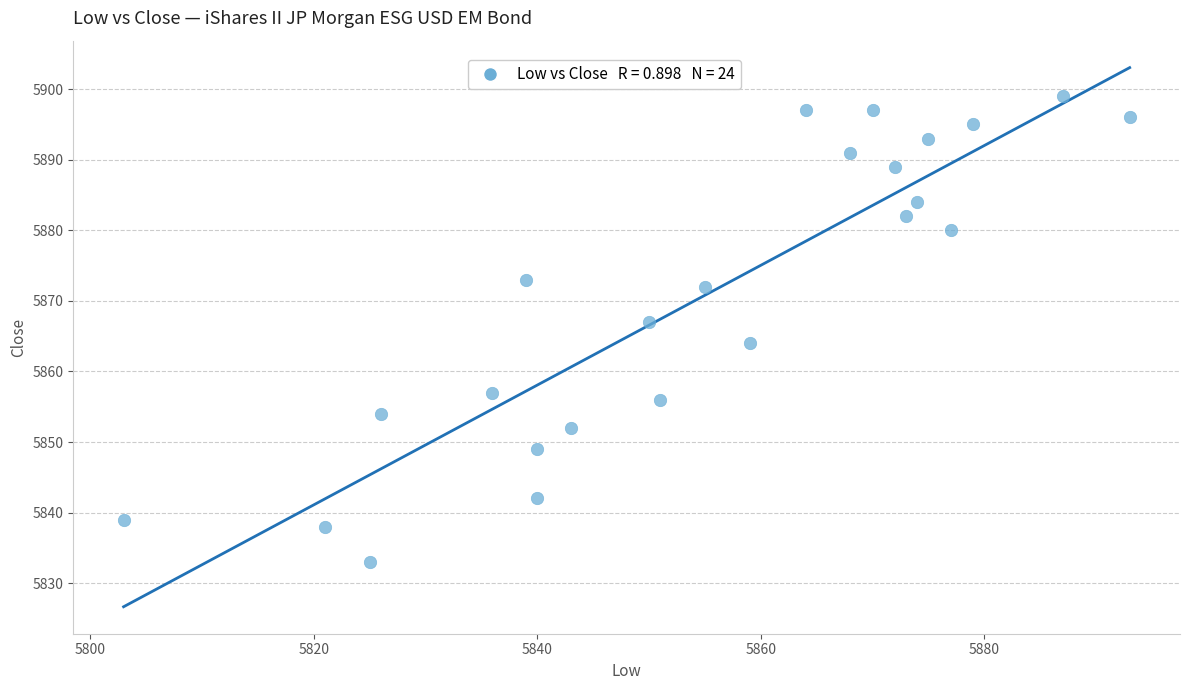

What Y value in the scatter plot is closest to 5866?

5867